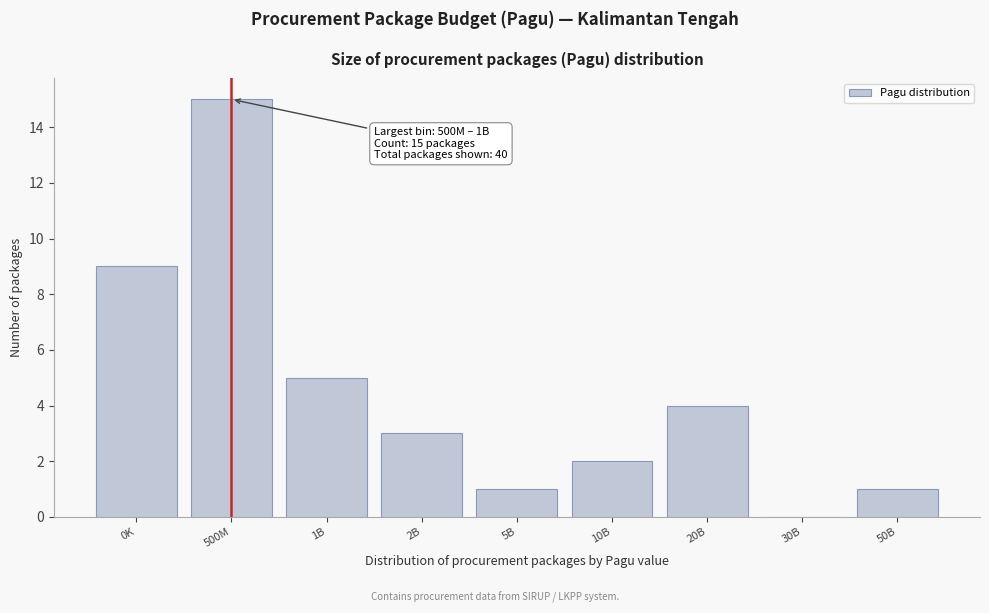

Reading right to left, transcribe all the data shown in this chart.

50B=1	30B=0	20B=4	10B=2	5B=1	2B=3	1B=5	500M=15	0K=9